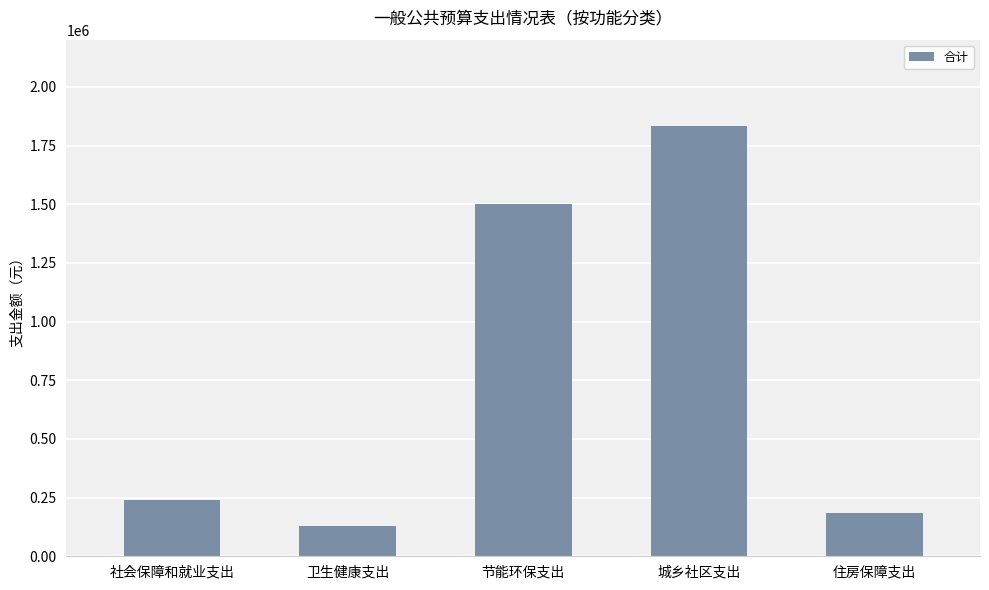

Reading left to right, transcribe all the data shown in this chart.

239564.0	130401.0	1500000.0	1834344.4	184894.8